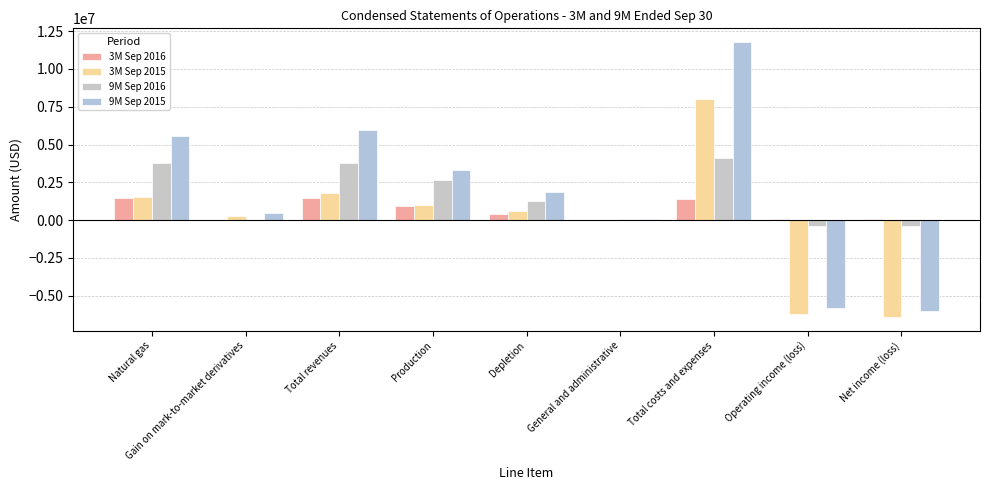

What are all the series names shown in the legend?

3M Sep 2016, 3M Sep 2015, 9M Sep 2016, 9M Sep 2015